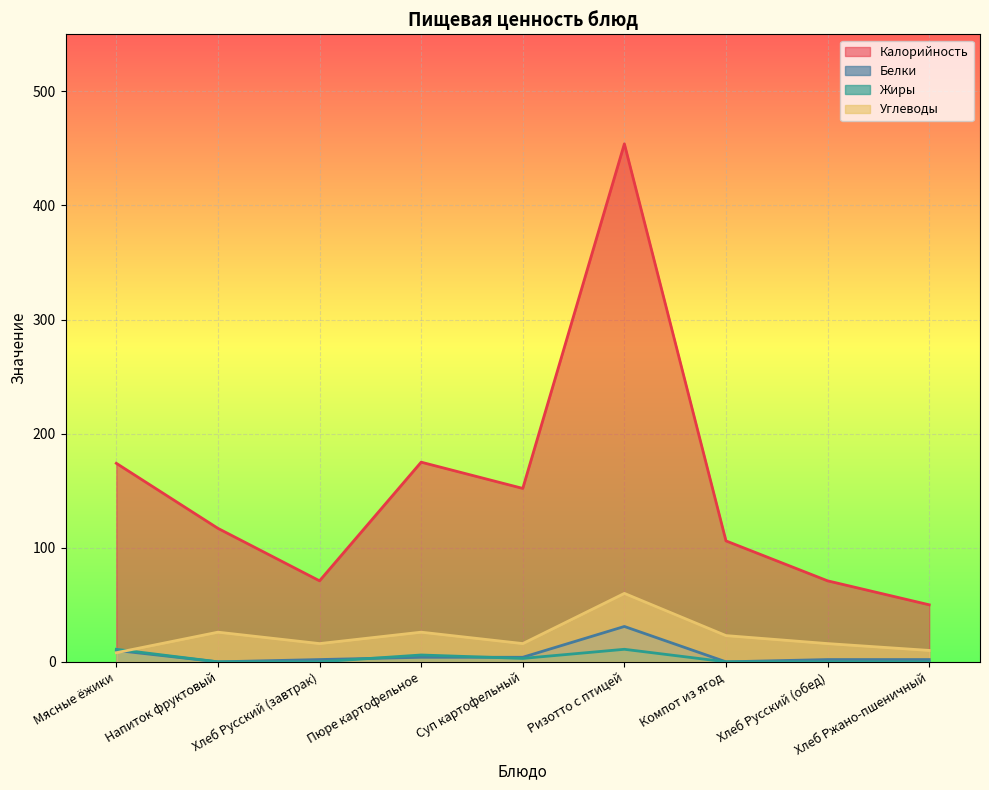

At which category is the sum across all series the highest?

Ризотто с птицей